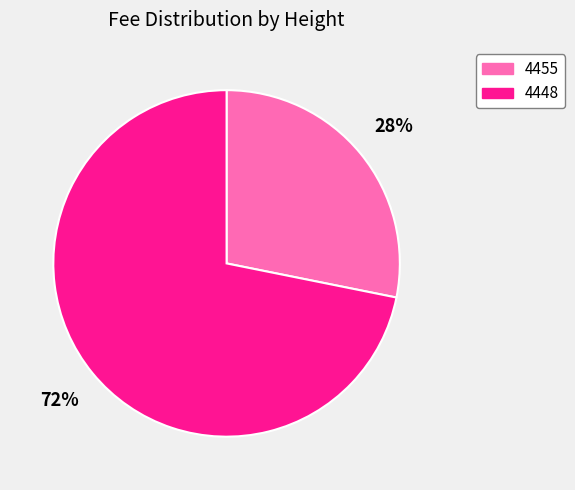

Which category has the biggest portion of the pie?

4448